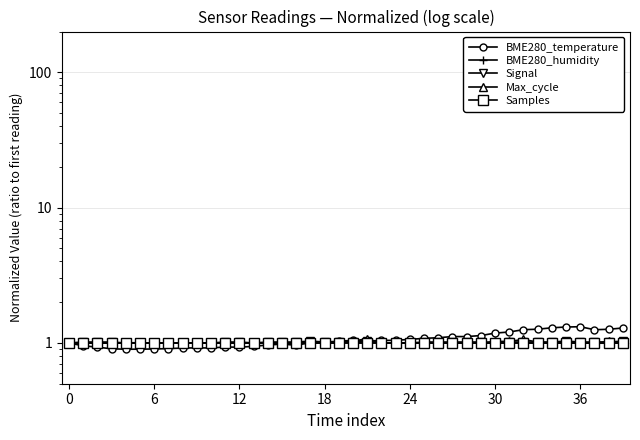

In Max_cycle, how many points are lower than both neighbors (excluding endpoints)?

13